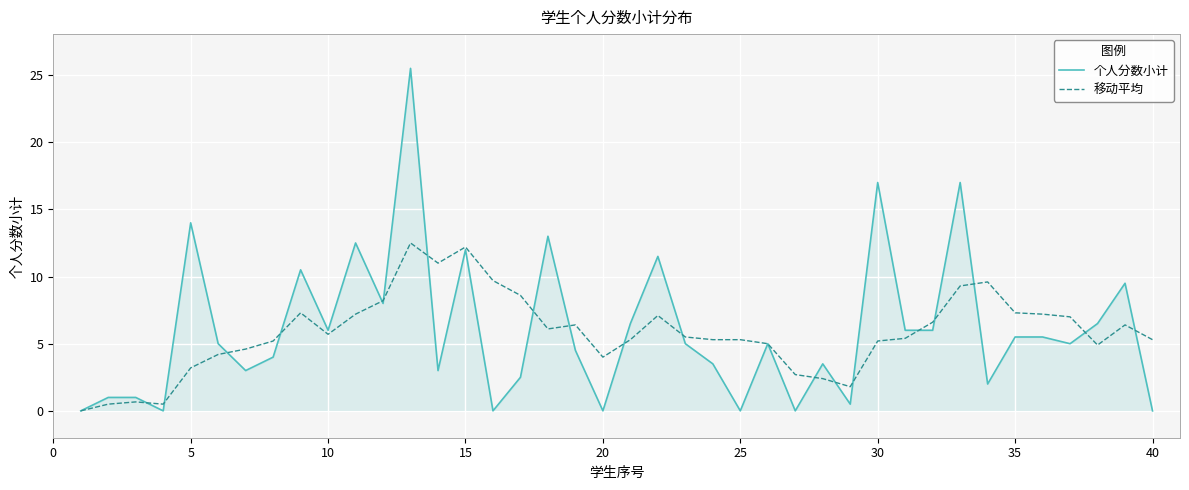

What are all the series names shown in the legend?

个人分数小计, 移动平均